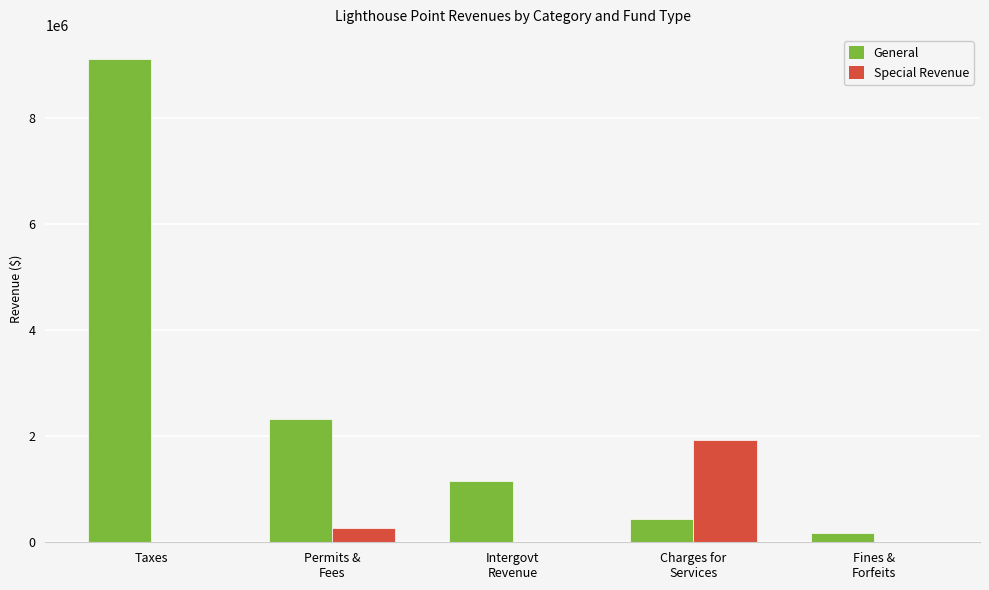

Where does the Special Revenue series first go above 7263?

Permits &
Fees